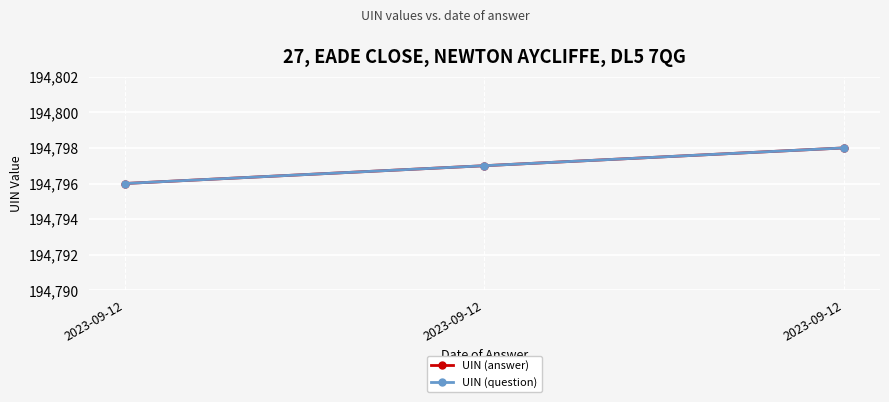

Where is UIN (question) nearest to the value 194797?

2023-09-12